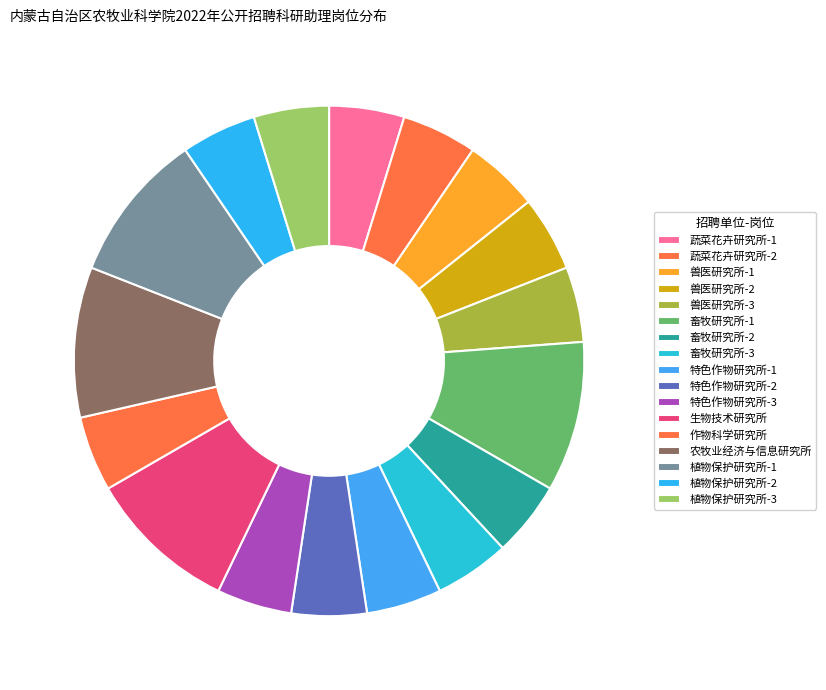

Approximately how many times larger is the value at 畜牧研究所-2 compared to 植物保护研究所-1?

0.5